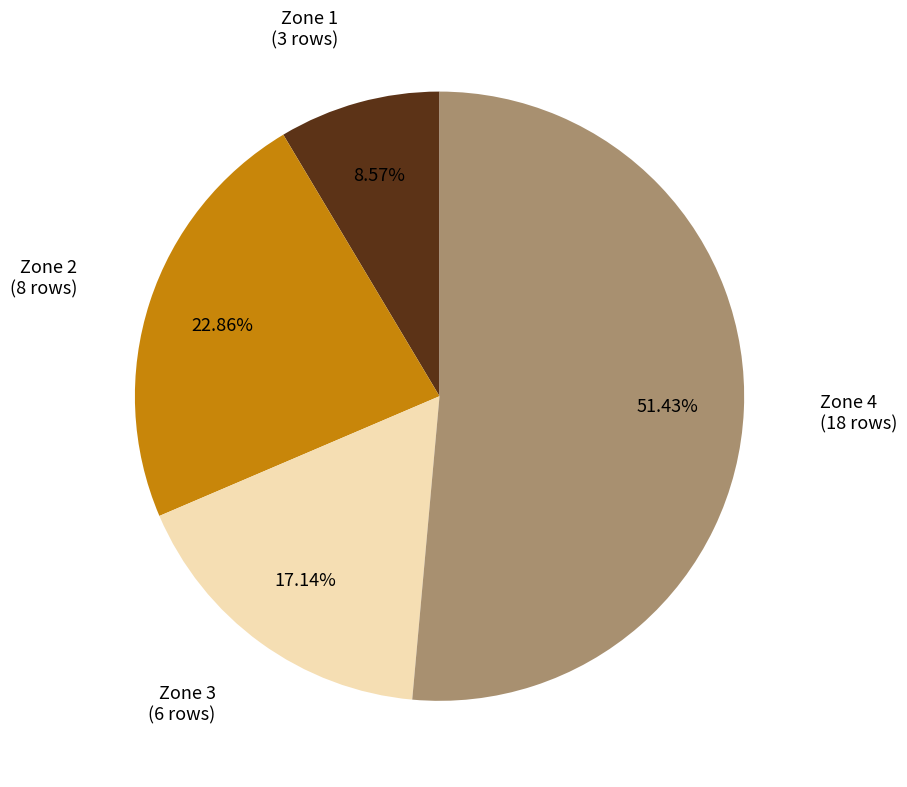

What is the largest slice in the pie chart?

Zone 4